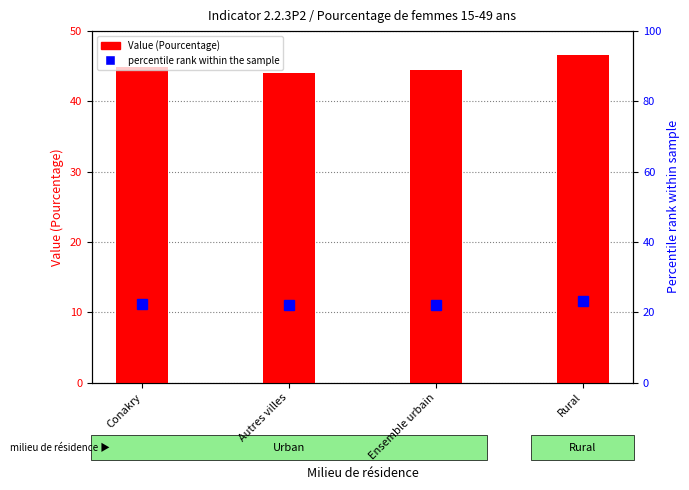

What is the sum of the percentile rank within the sample values at Conakry and Ensemble urbain?

44.6